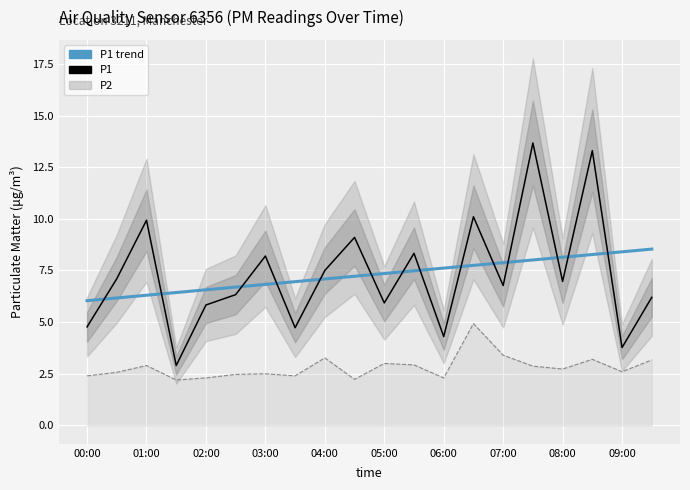

True or false: P1 trend and P2 line cross at least once.

False